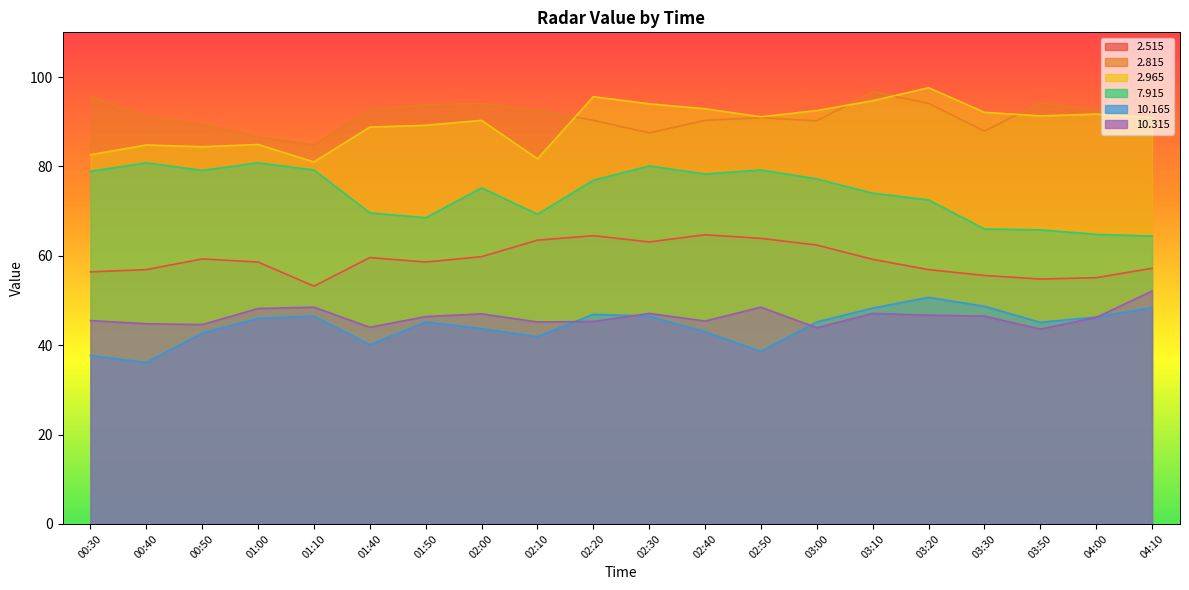

Reading left to right, what are all the values shown in this chart?

  2.515: 00:30=56.4	00:40=56.9	00:50=59.3	01:00=58.6	01:10=53.2	01:40=59.6	01:50=58.6	02:00=59.8	02:10=63.5	02:20=64.5	02:30=63.1	02:40=64.7	02:50=63.9	03:00=62.4	03:10=59.2	03:20=56.9	03:30=55.6	03:50=54.8	04:00=55.1	04:10=57.2
  2.815: 00:30=95.7	00:40=91.0	00:50=89.4	01:00=86.6	01:10=84.8	01:40=92.7	01:50=93.8	02:00=94.1	02:10=92.6	02:20=90.3	02:30=87.5	02:40=90.3	02:50=90.9	03:00=90.2	03:10=96.7	03:20=94.1	03:30=87.9	03:50=94.2	04:00=92.7	04:10=90.4
  2.965: 00:30=82.6	00:40=84.8	00:50=84.4	01:00=84.9	01:10=81.0	01:40=88.8	01:50=89.2	02:00=90.3	02:10=81.7	02:20=95.6	02:30=94.0	02:40=92.9	02:50=91.1	03:00=92.5	03:10=94.7	03:20=97.6	03:30=92.1	03:50=91.3	04:00=91.7	04:10=90.9
  7.915: 00:30=78.9	00:40=80.8	00:50=79.1	01:00=80.8	01:10=79.2	01:40=69.6	01:50=68.5	02:00=75.2	02:10=69.3	02:20=76.9	02:30=80.1	02:40=78.3	02:50=79.2	03:00=77.2	03:10=74.0	03:20=72.5	03:30=66.0	03:50=65.8	04:00=64.8	04:10=64.4
 10.165: 00:30=37.7	00:40=36.1	00:50=42.7	01:00=46.0	01:10=46.5	01:40=40.1	01:50=45.2	02:00=43.7	02:10=41.9	02:20=46.9	02:30=46.5	02:40=43.0	02:50=38.6	03:00=45.2	03:10=48.3	03:20=50.7	03:30=48.7	03:50=45.1	04:00=46.3	04:10=48.4
 10.315: 00:30=45.5	00:40=44.8	00:50=44.6	01:00=48.2	01:10=48.5	01:40=44.0	01:50=46.4	02:00=47.0	02:10=45.2	02:20=45.3	02:30=47.1	02:40=45.4	02:50=48.5	03:00=43.9	03:10=47.1	03:20=46.7	03:30=46.5	03:50=43.6	04:00=46.2	04:10=52.1